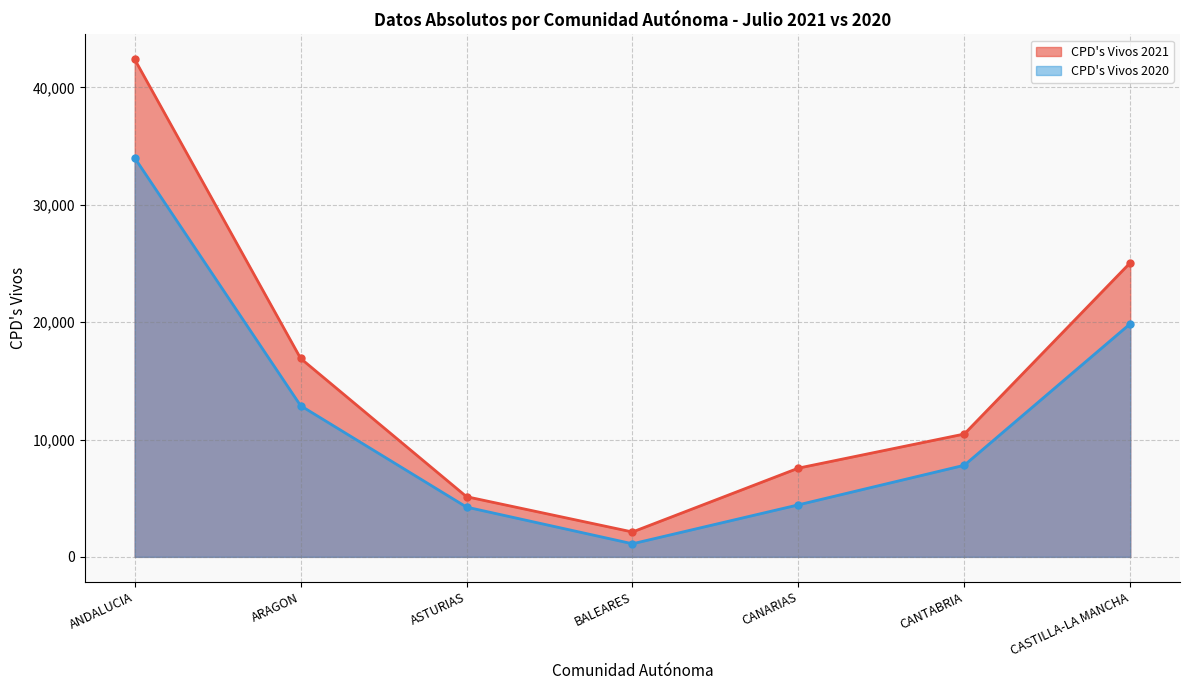

List the series in order of their peak value, lowest first.

CPD's Vivos 2020, CPD's Vivos 2021